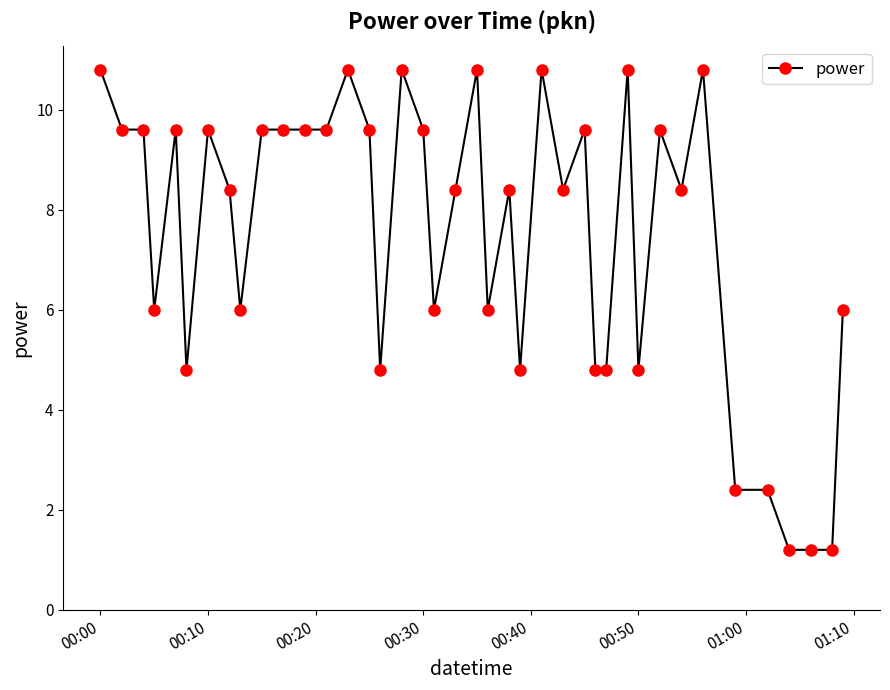

What is the value of the 12th point from the left?

9.6